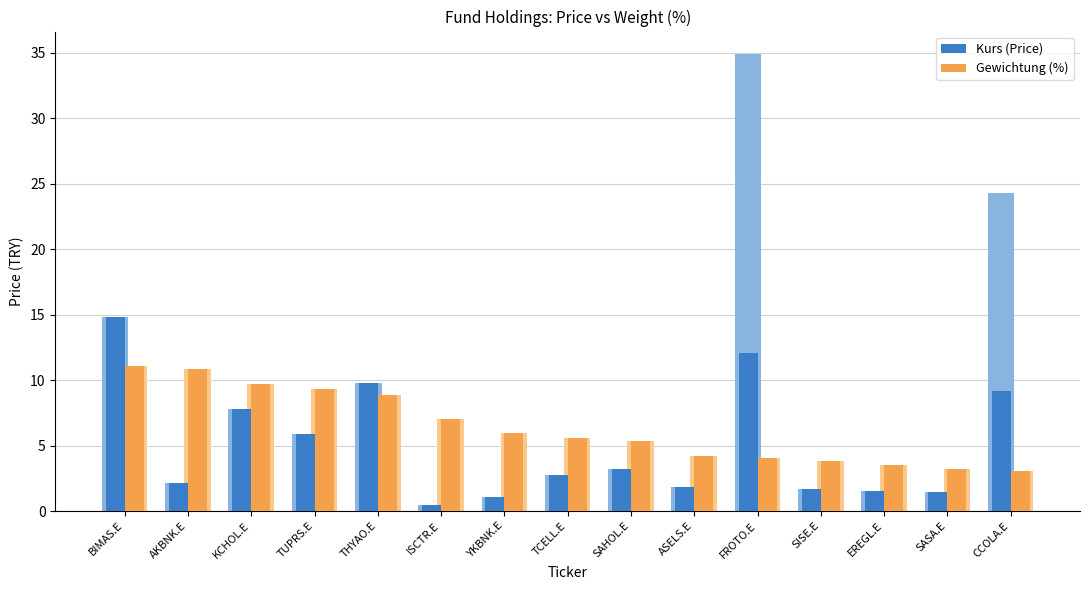

What are all the series names shown in the legend?

Kurs (Price), Gewichtung (%)